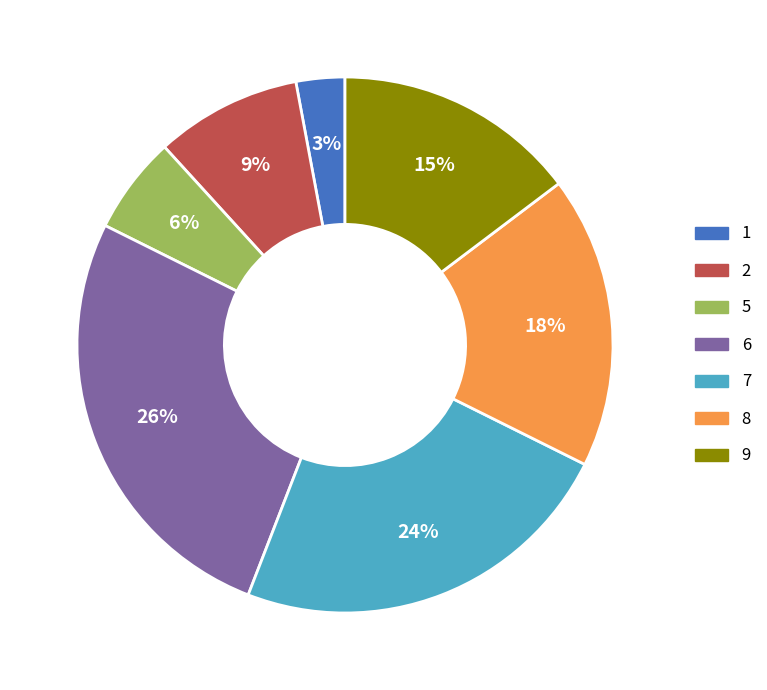

Combined, do 8 and 9 account for over 50%?

No